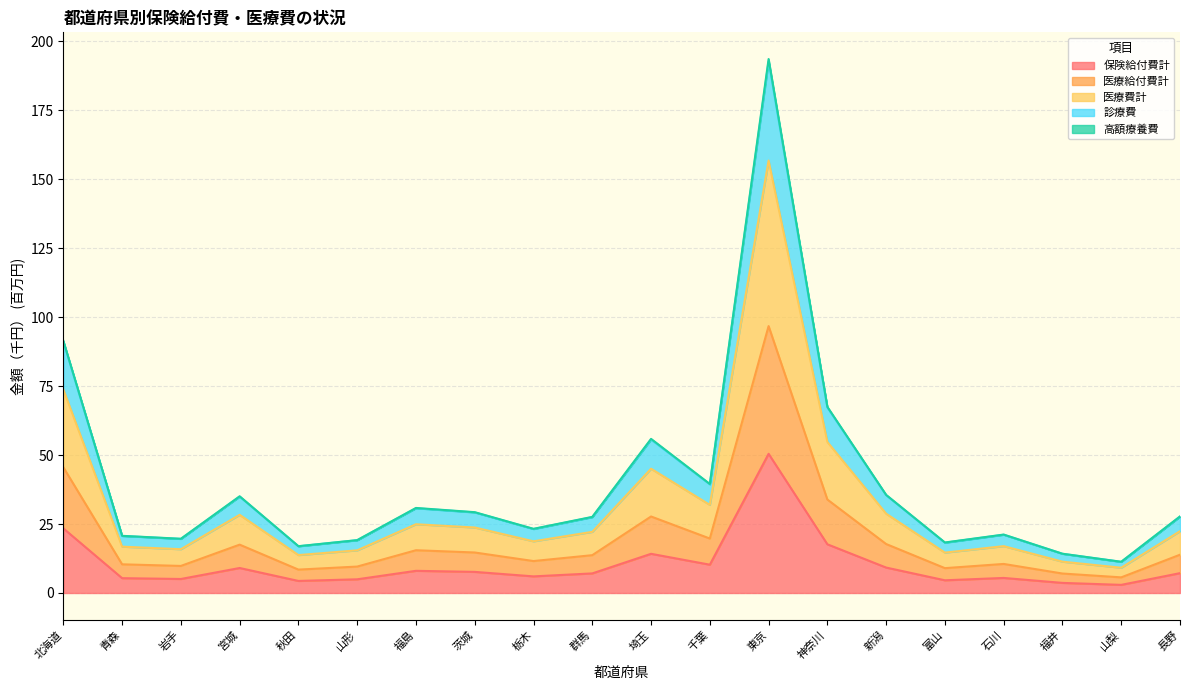

What is the maximum value for 保険給付費計?

50.5